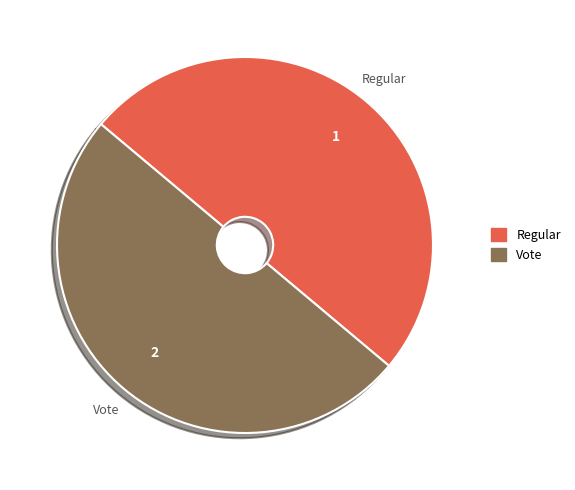

True or false: Regular accounts for 35% of the total.

False